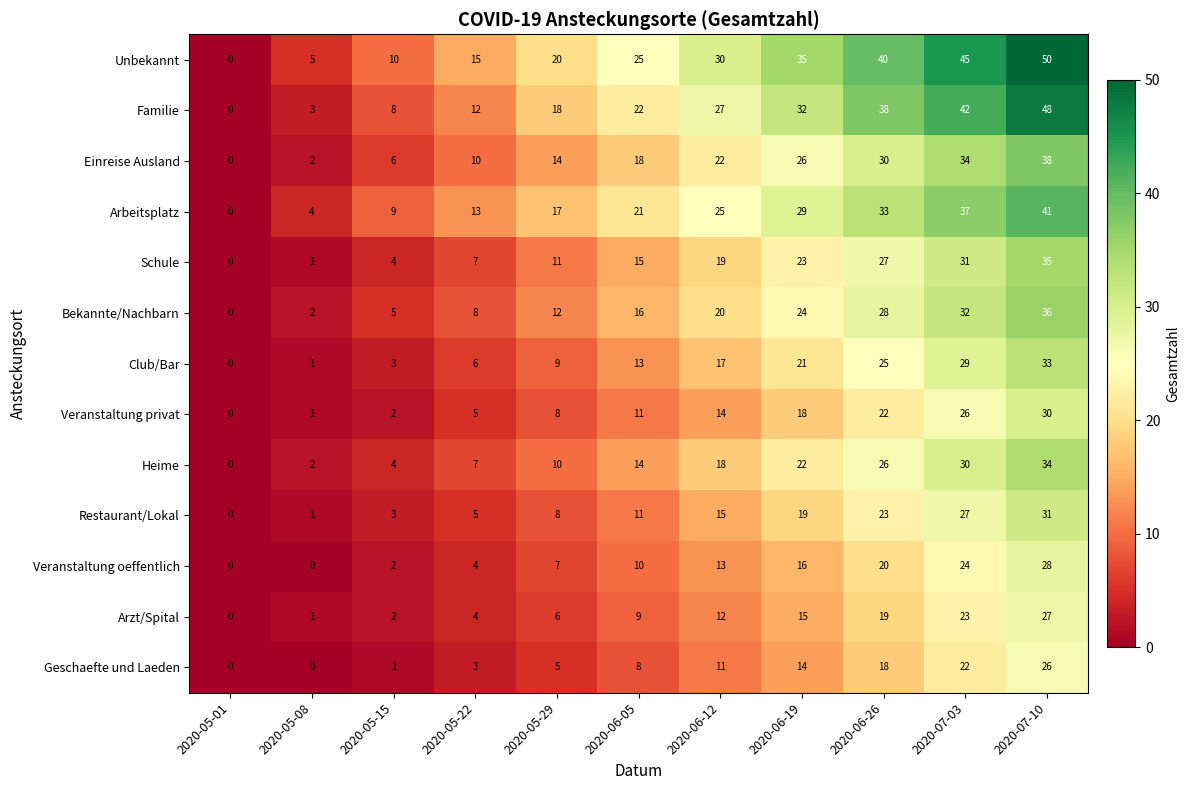

What is the difference between the second highest and second lowest values in the Unbekannt series?

40